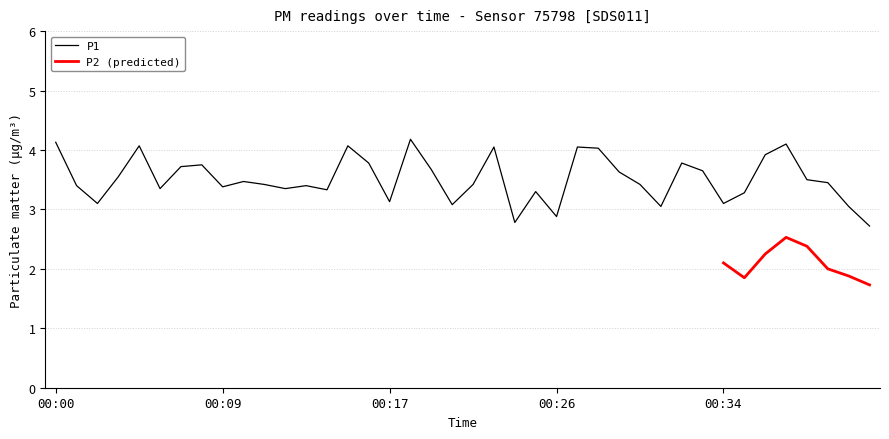

What is the difference between the second highest and minimum values?

1.4